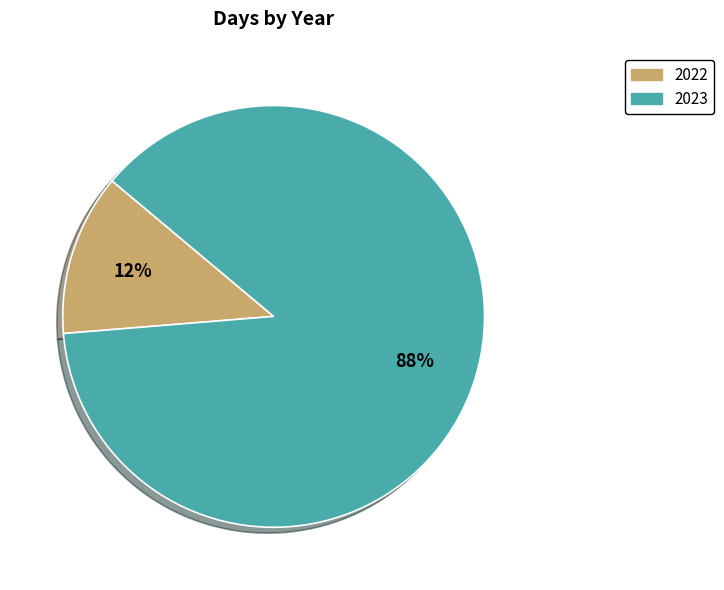

Which slice is the largest?

2023